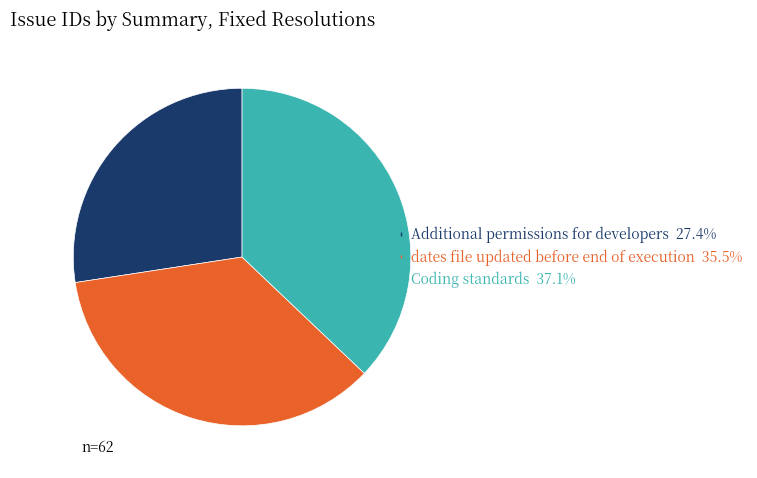

What is the ratio of the value at dates file updated before end of execution to the value at Coding standards?

1.0